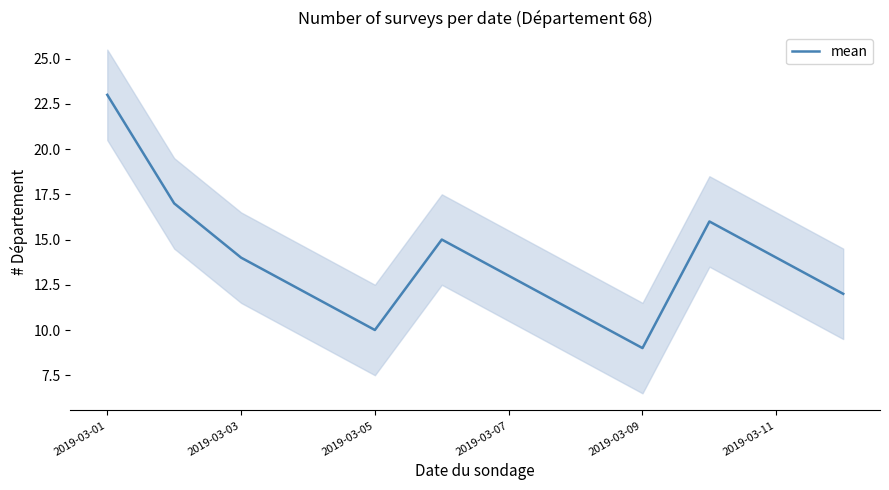

Which category has the lowest value in the mean series?

2019-03-09